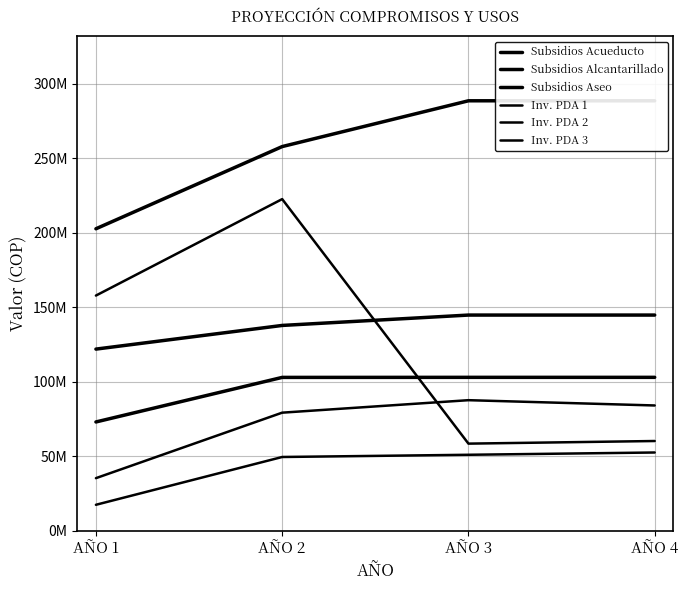

The value of Inv. PDA 3 at AÑO 3 is 51059032. True or false?

True